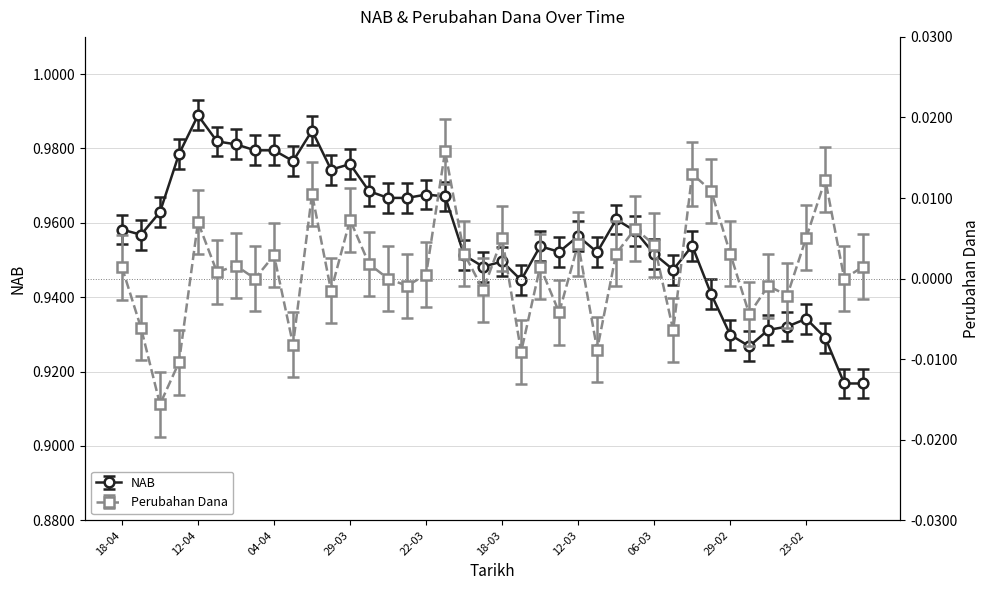

What are all the series names shown in the legend?

NAB, Perubahan Dana